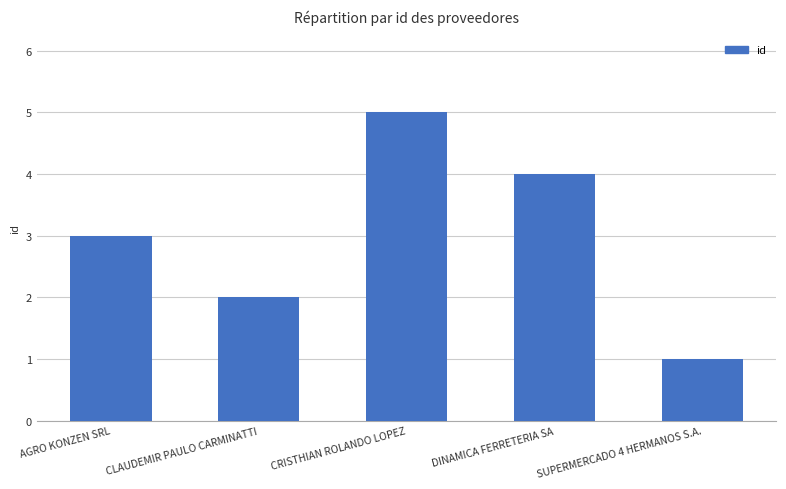

How many bars are there in total?

5